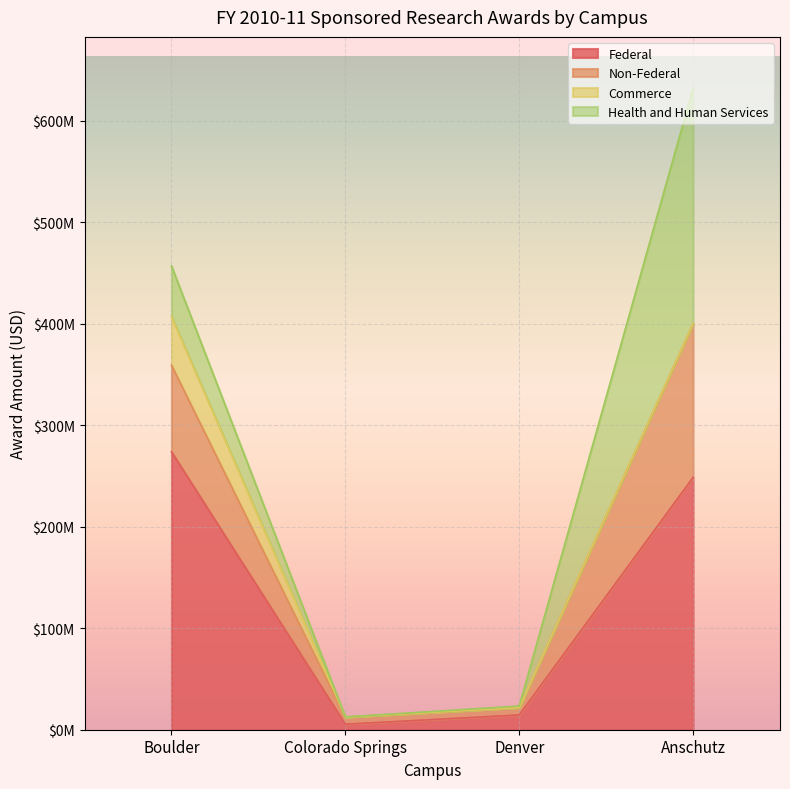

What are all the series names shown in the legend?

Federal, Non-Federal, Commerce, Health and Human Services